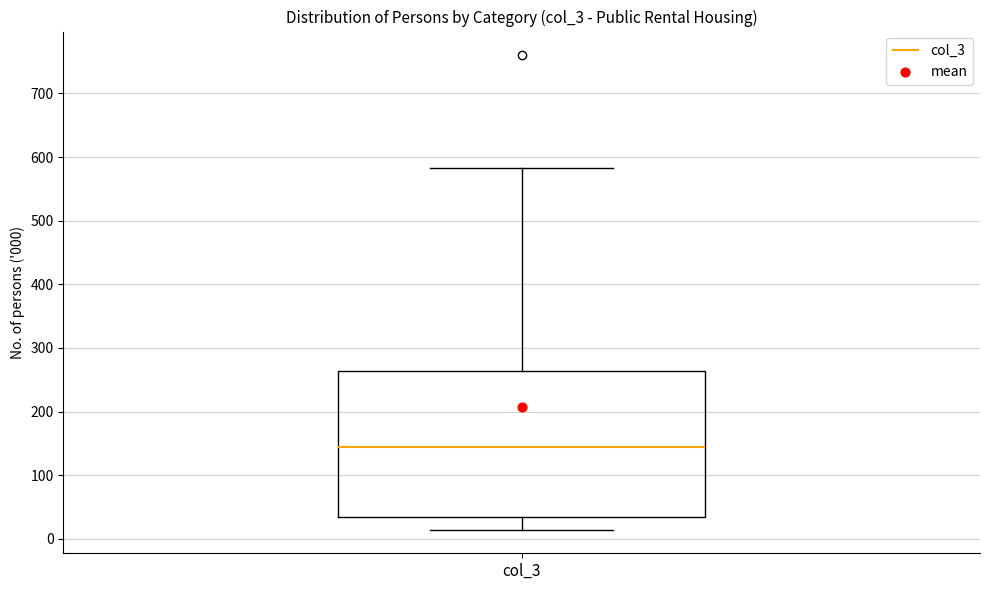

Where does the upper whisker of the box for col_3 end on the y-axis? The values are not printed on the chart, so give them approximately, as read against the axis.

580